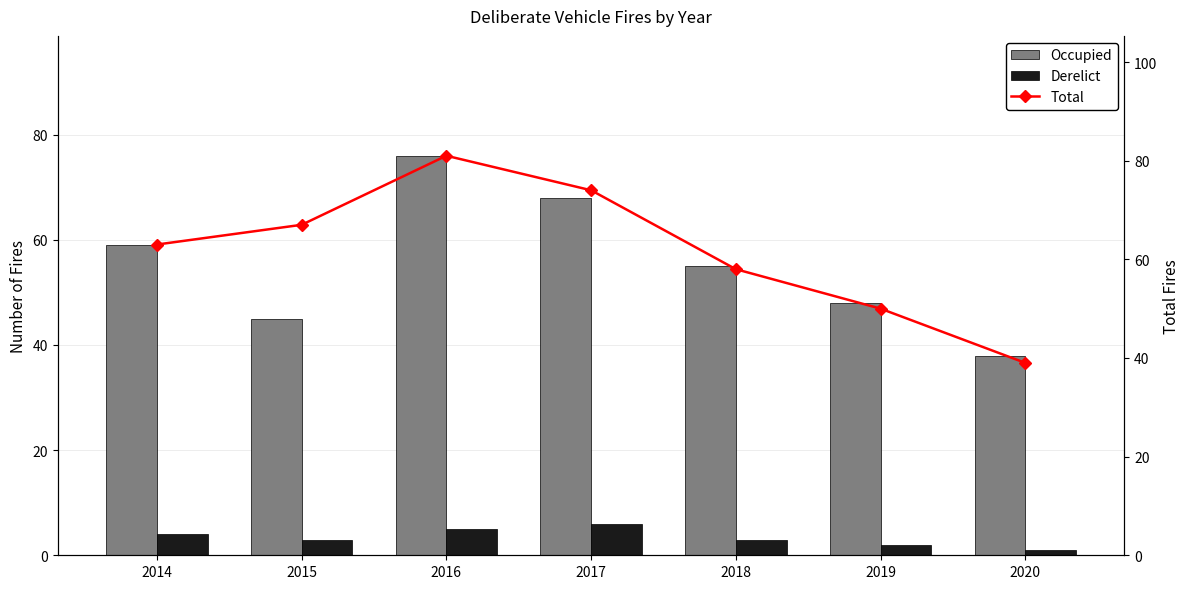

Rank the series by their maximum value, from highest to lowest.

Total, Occupied, Derelict